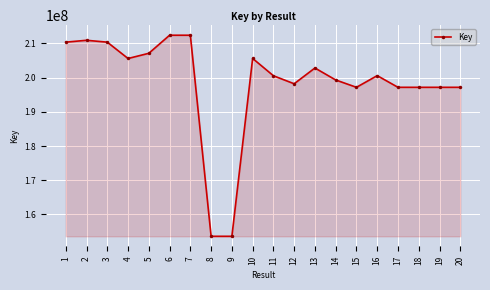

Approximately how many times larger is the value at 7 compared to 5?

1.0